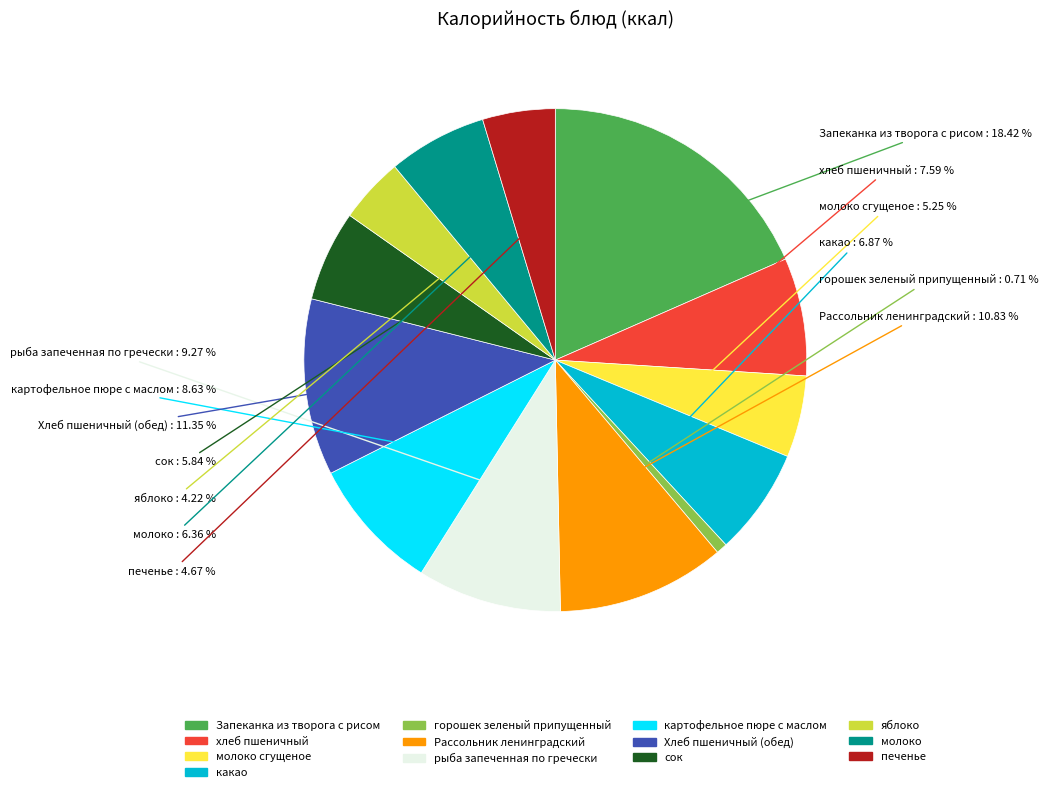

Does any single category account for the majority?

No